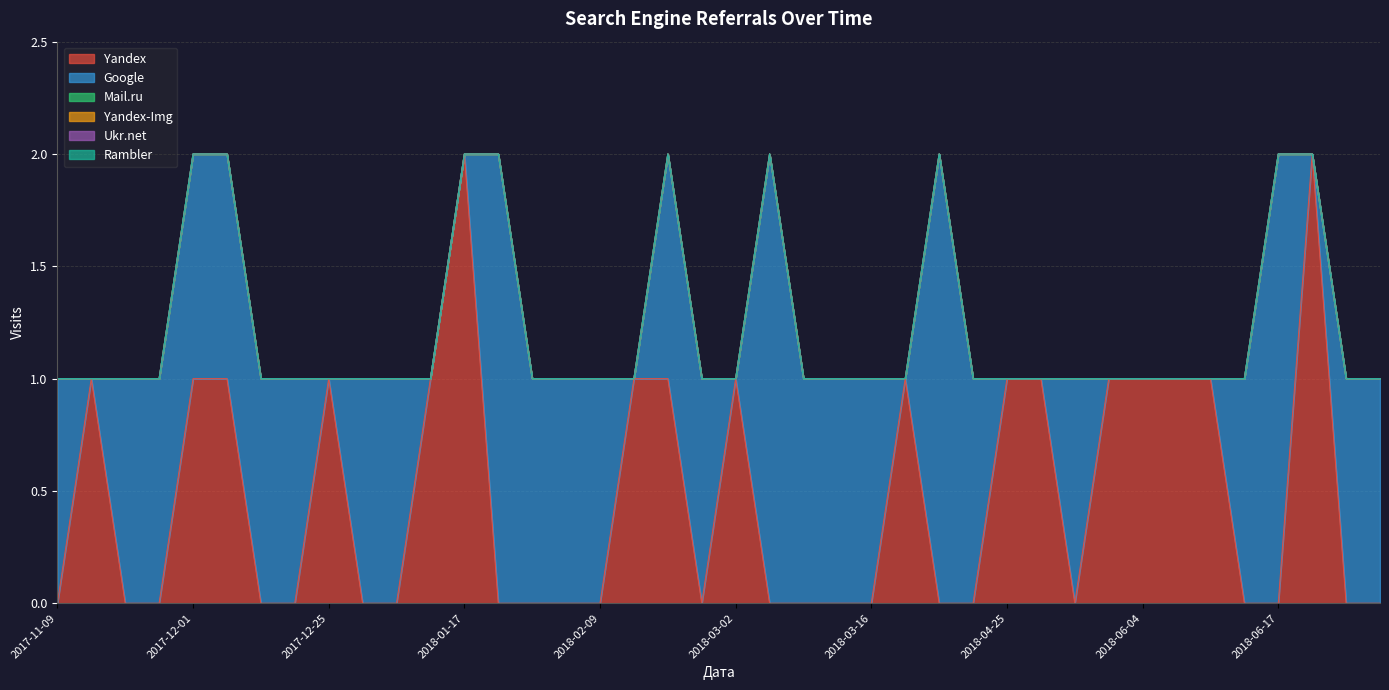

At which label does Yandex-Img reach its minimum?

2017-11-09